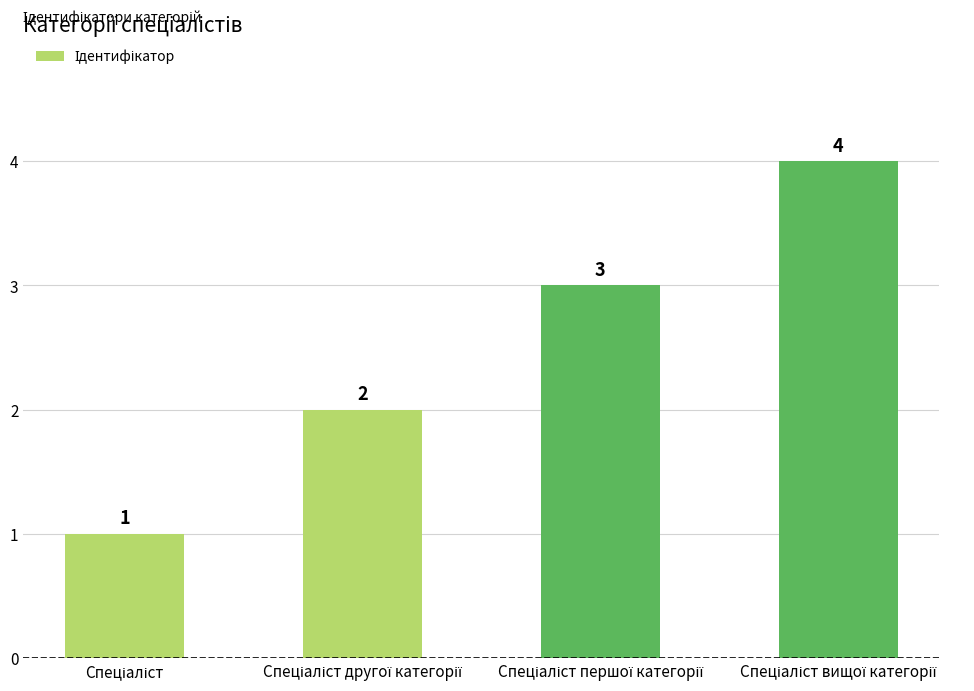

How many data points does each series have?

4